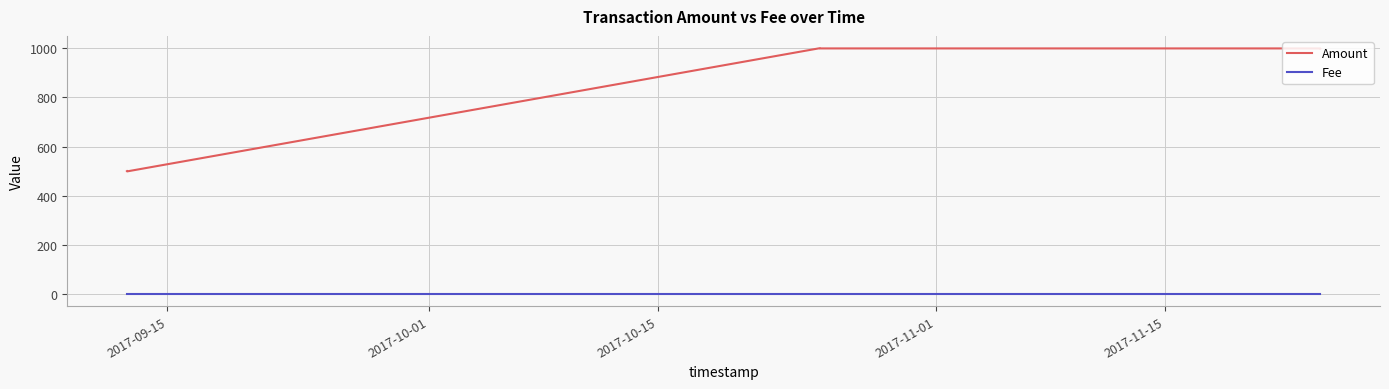

Which series has the widest spread of values?

Amount